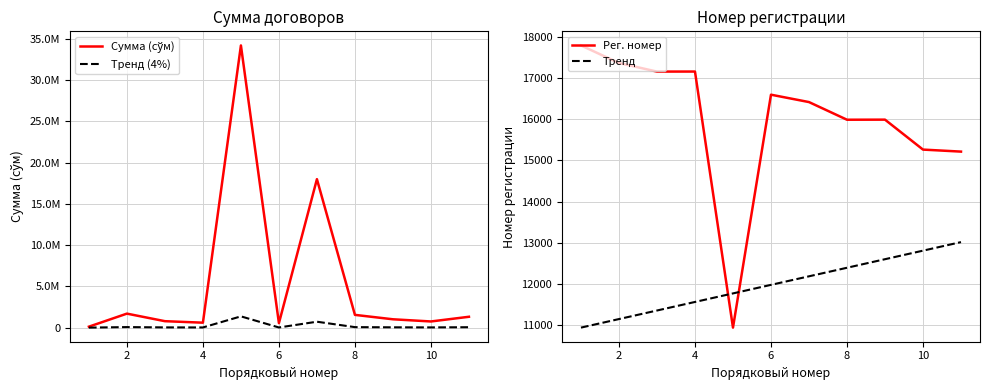

How many data points in Сумма (сўм) are above 1014400?

5